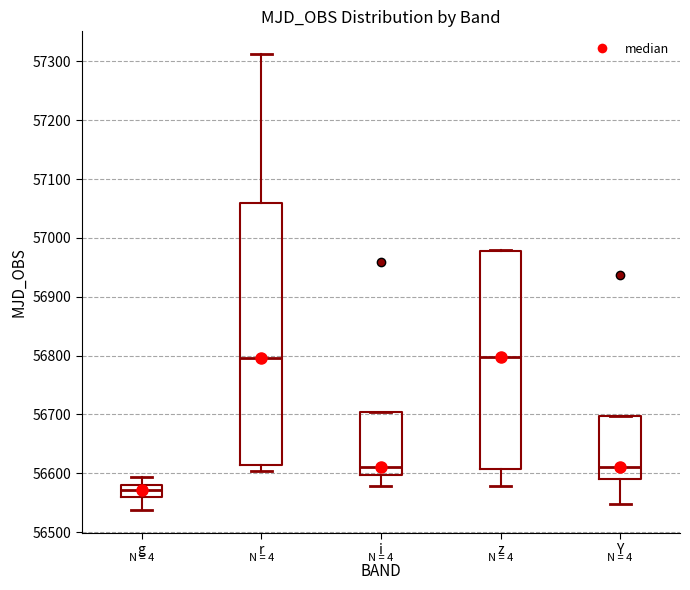

Comparing the boxes themselves (not the whiskers), which one is the tallest?

r